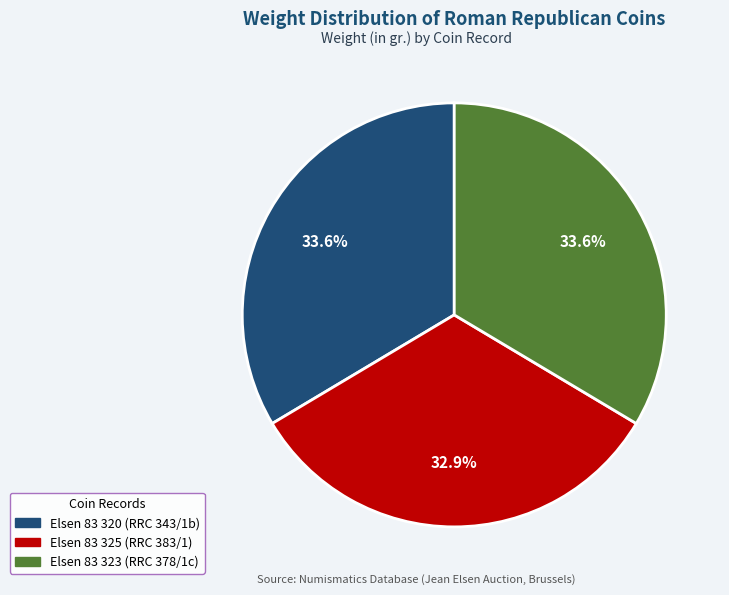

Combined, what portion of the pie is Elsen 83 323 (RRC 378/1c) and Elsen 83 320 (RRC 343/1b)?

67.1%